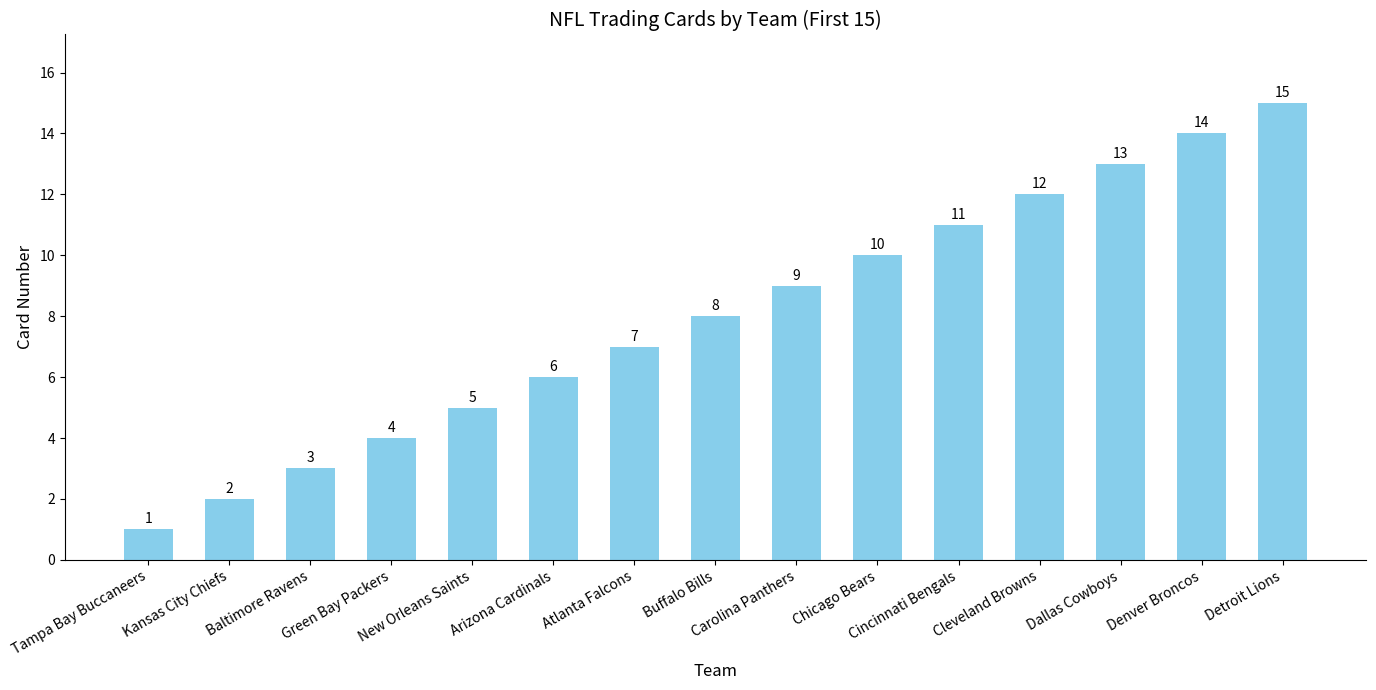

True or false: the data shows 3 at Baltimore Ravens.

True